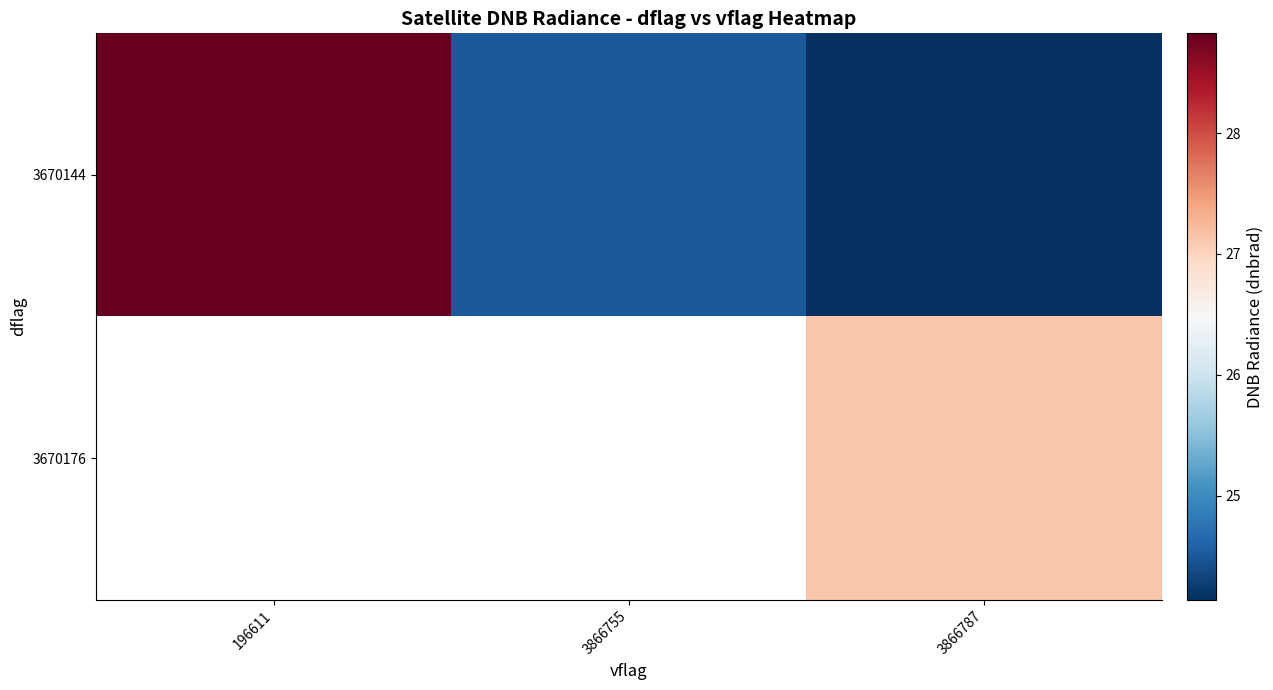

How many distinct data groups are displayed?

2